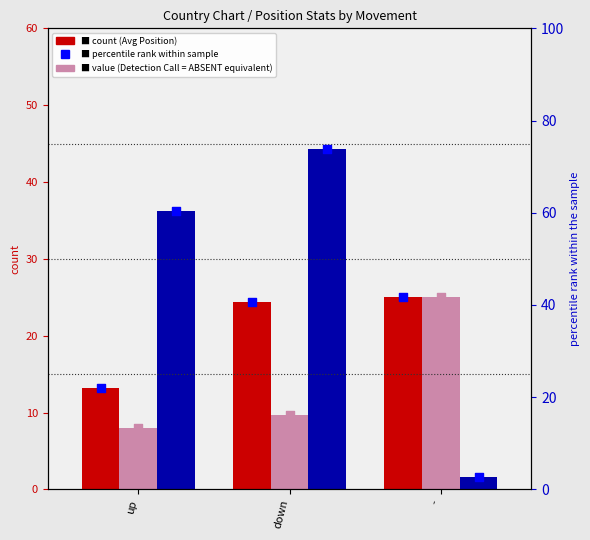

At which category is the sum across all series the highest?

down